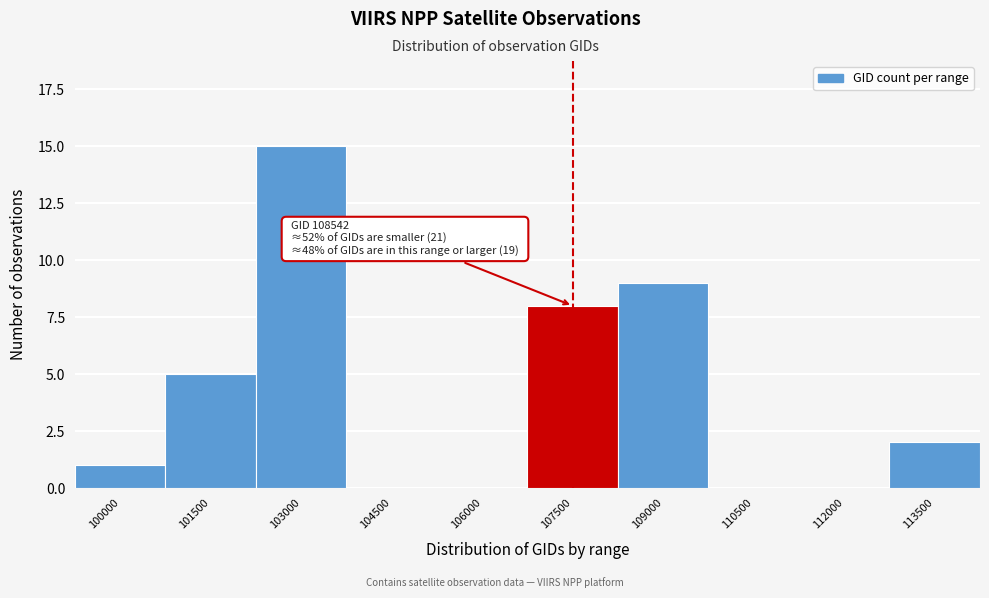

Reading left to right, what are all the values shown in this chart?

100000=1	101500=5	103000=15	104500=0	106000=0	107500=8	109000=9	110500=0	112000=0	113500=2